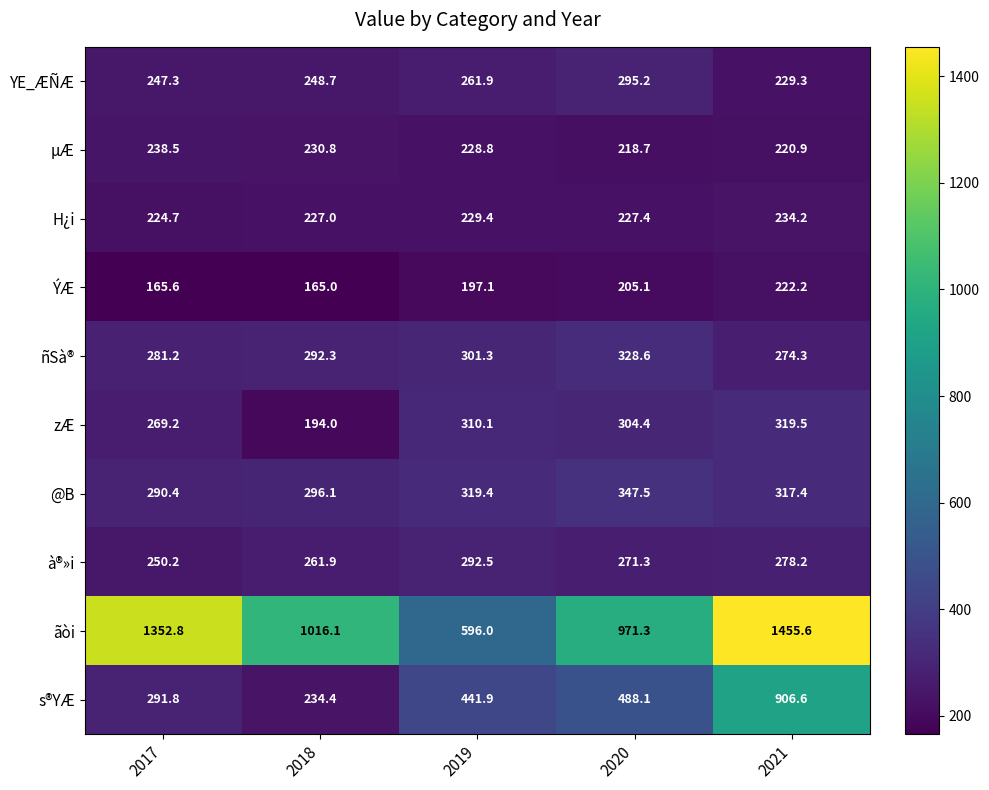

Is it true that ñSà® equals 328.6 at 2020?

True